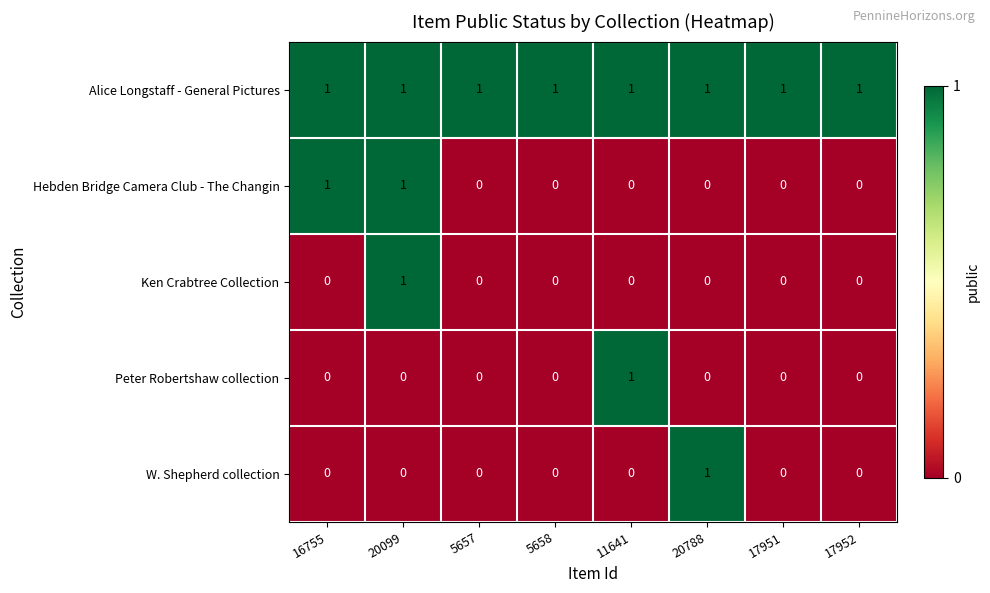

The value of Peter Robertshaw collection at 5658 is 0. True or false?

True